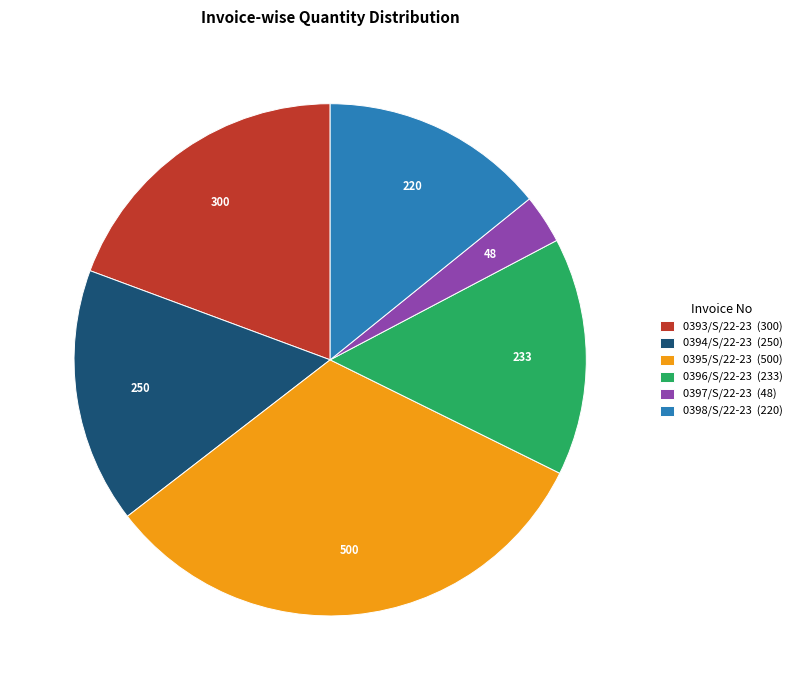

What is the ratio of the value at 0395/S/22-23 to the value at 0394/S/22-23?

2.0